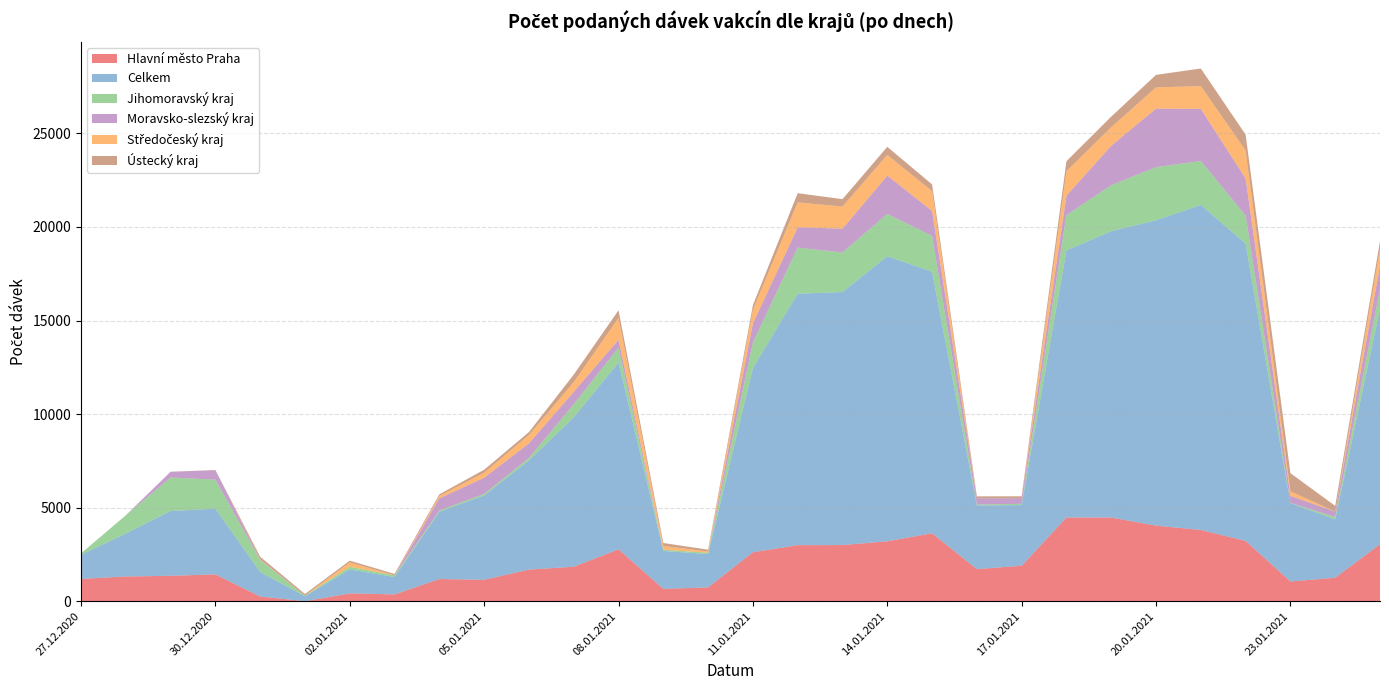

Reading left to right, extract all data points from this chart.

Hlavní město Praha: 1193	1322	1359	1434	250	3	419	365	1185	1147	1689	1844	2773	658	742	2617	2996	3002	3203	3630	1717	1895	4476	4472	4040	3808	3224	1057	1254	3046
Celkem: 1284	2297	3462	3510	1309	265	1284	927	3597	4504	5835	7981	9988	2028	1777	9844	13436	13519	15232	13973	3399	3242	14270	15301	16317	17369	15886	4184	3121	12587
Jihomoravský kraj: 74	973	1791	1556	639	31	138	89	67	83	133	705	793	60	70	1364	2463	2116	2261	1922	49	68	1885	2461	2839	2349	1499	13	127	1034
Moravsko-slezský kraj: 3	0	305	496	30	0	0	1	651	866	782	664	418	12	2	1024	1084	1268	2050	1331	330	301	1045	2107	3130	2781	1983	377	285	1260
Středočeský kraj: 2	0	3	0	18	1	235	0	126	268	444	513	1168	196	66	724	1332	1185	1106	1053	0	1	1299	989	1133	1216	1501	242	0	911
Ústecký kraj: 2	1	1	17	128	88	93	77	88	158	156	403	407	157	98	250	492	395	429	365	109	100	537	567	667	944	840	971	307	406